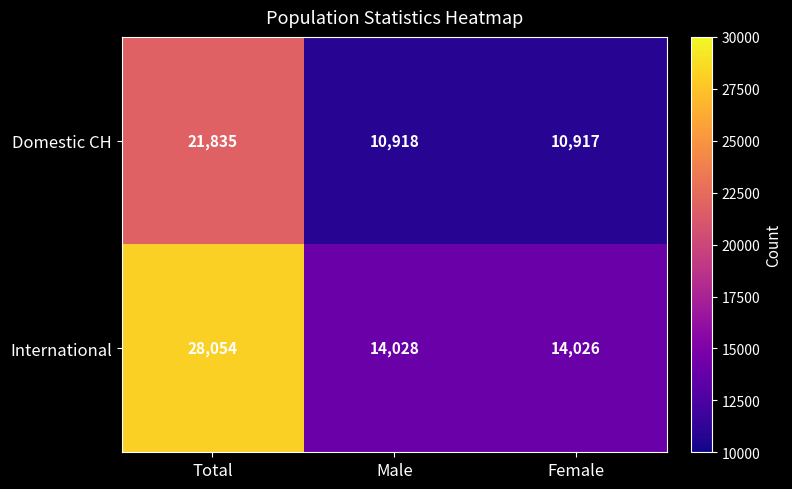

How many categories are shown in the chart?

3